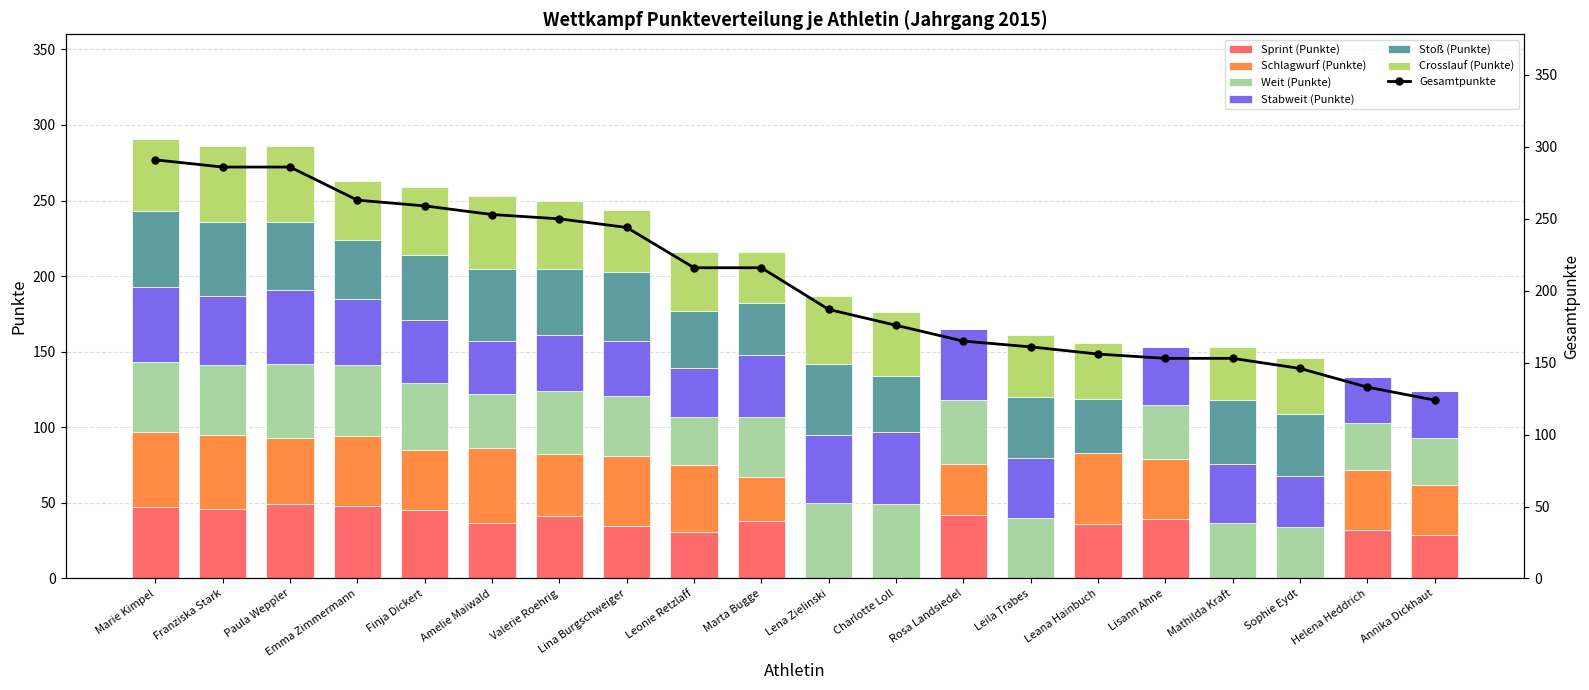

What is the maximum value for Sprint (Punkte)?

49